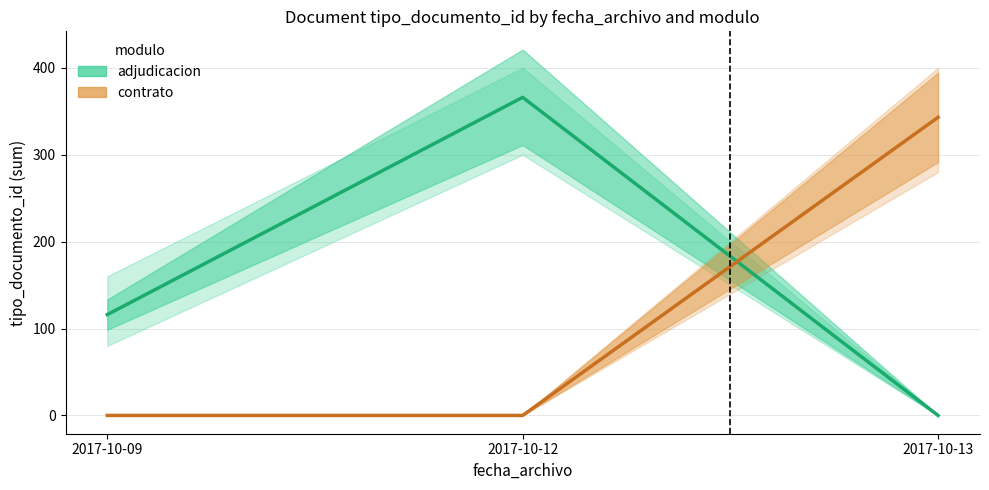

Is the value of adjudicacion at 2017-10-12 greater than the value of contrato at 2017-10-09?

Yes